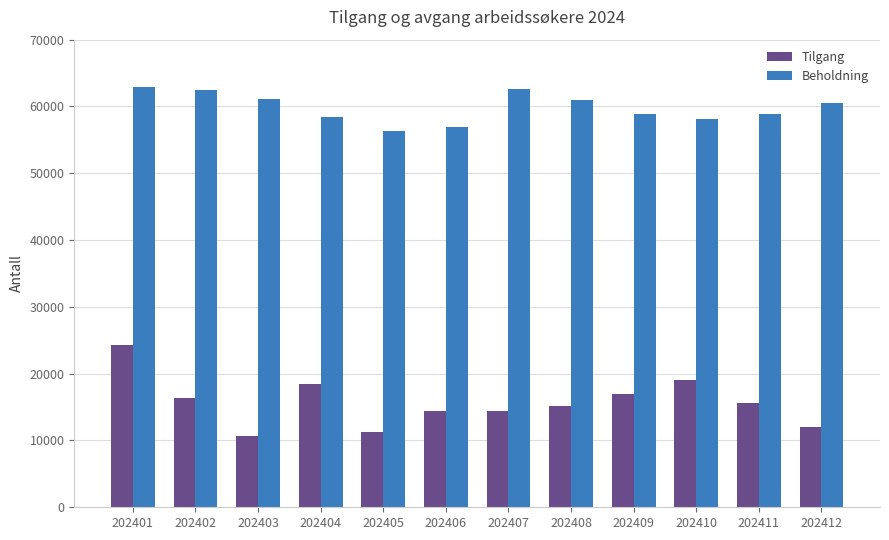

What is the value of the Tilgang bar at the 1st from the left?

24261